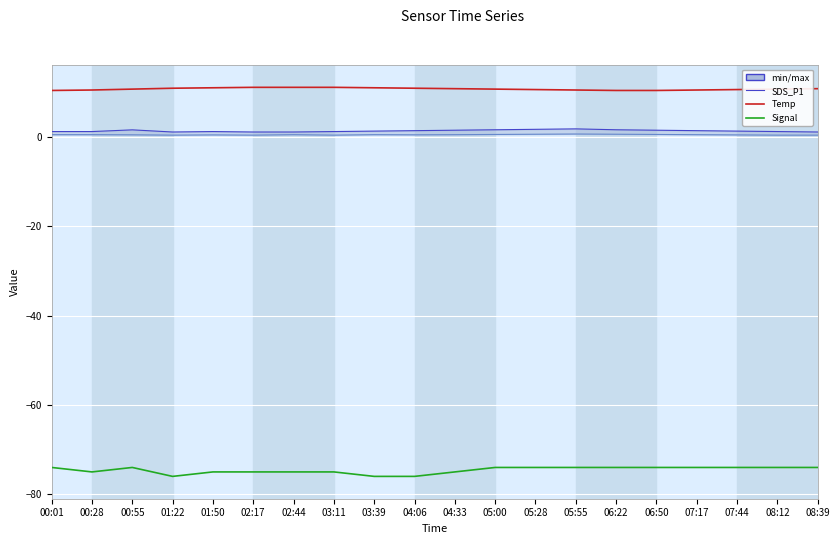

What is the maximum value shown in the chart?

11.1